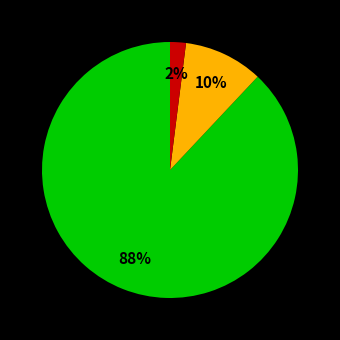

To the nearest percent, what is the average slice percentage?

33%